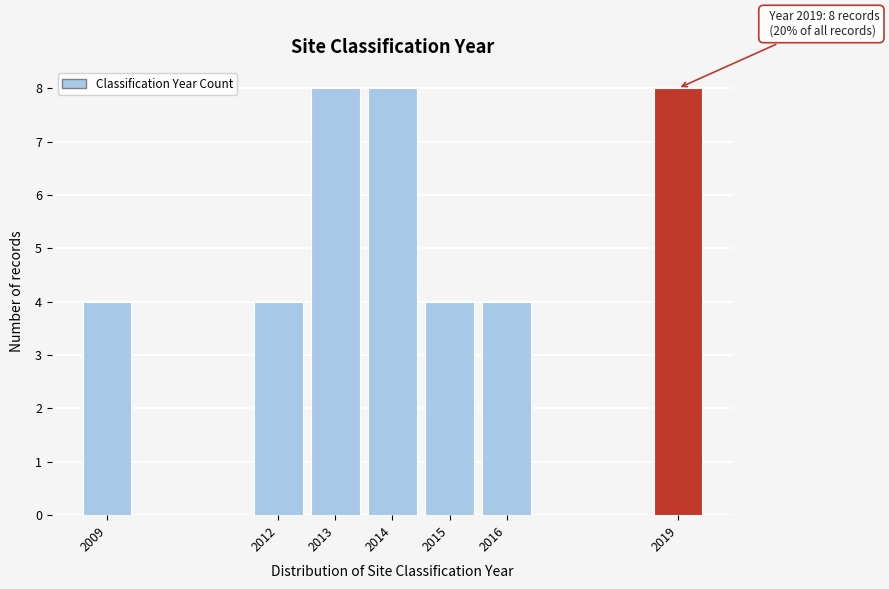

Reading right to left, extract all data points from this chart.

2019=8	2016=4	2015=4	2014=8	2013=8	2012=4	2009=4